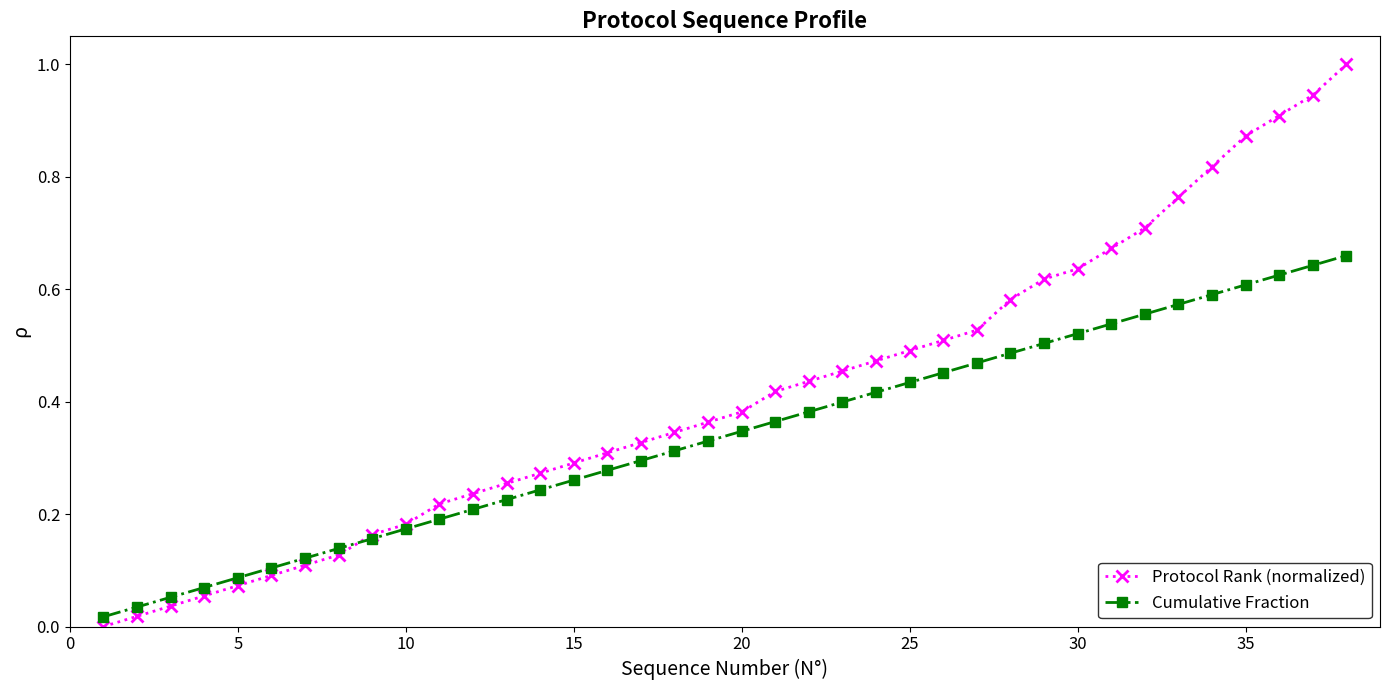

Which series has the largest total across all categories?

Protocol Rank (normalized)